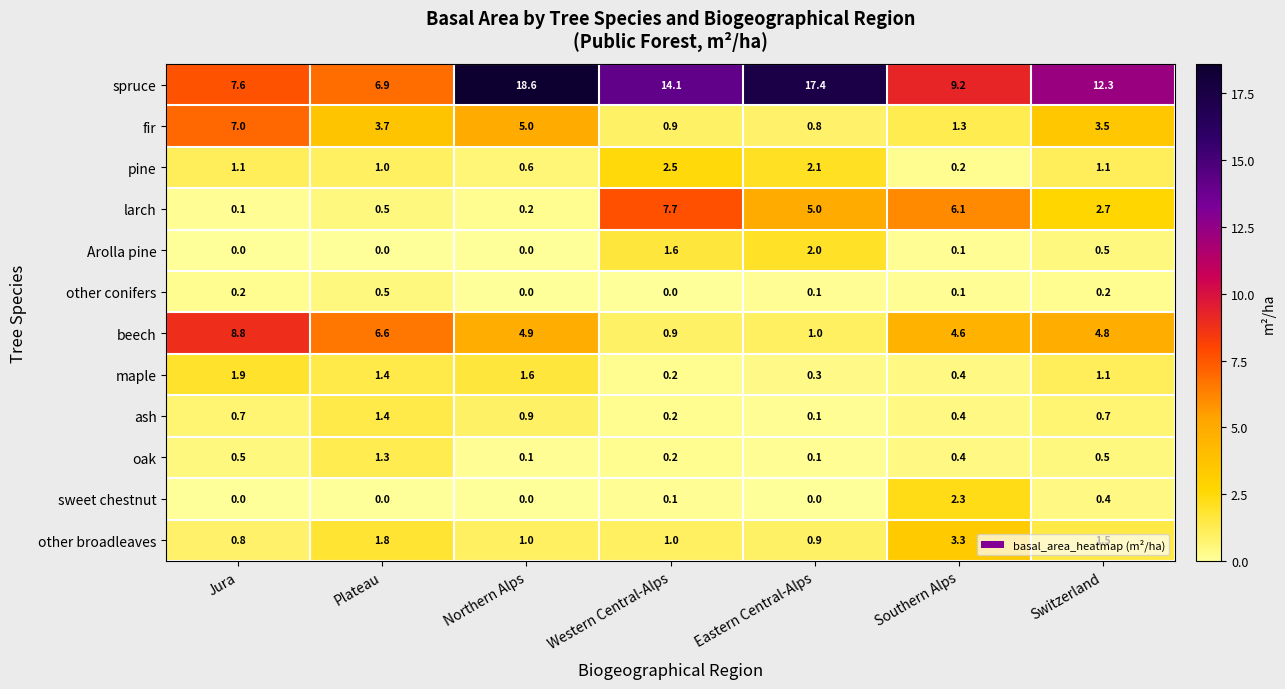

Is it true that beech equals 0.9 at Western Central-Alps?

True